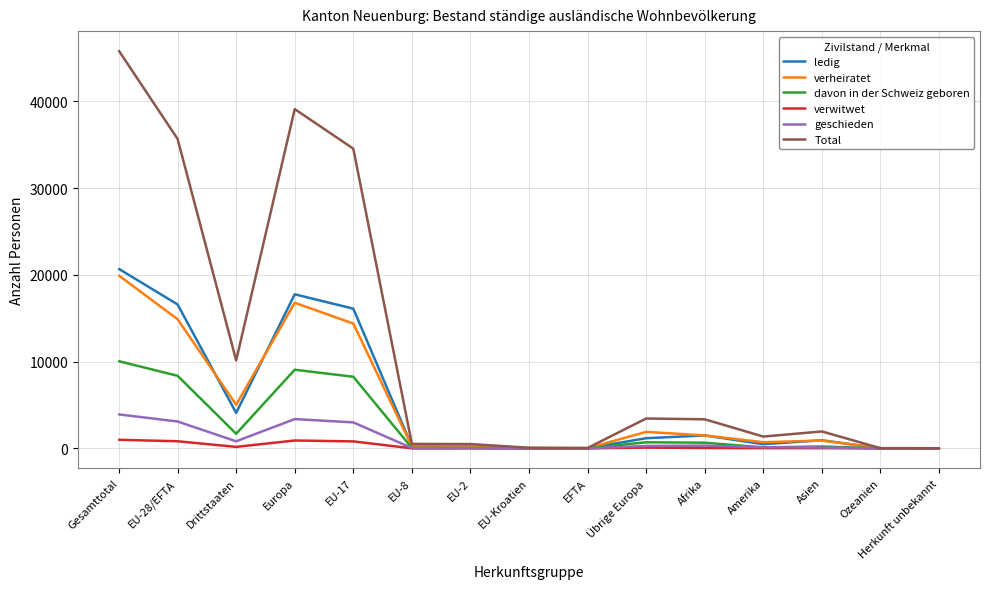

Which series has the widest spread of values?

Total